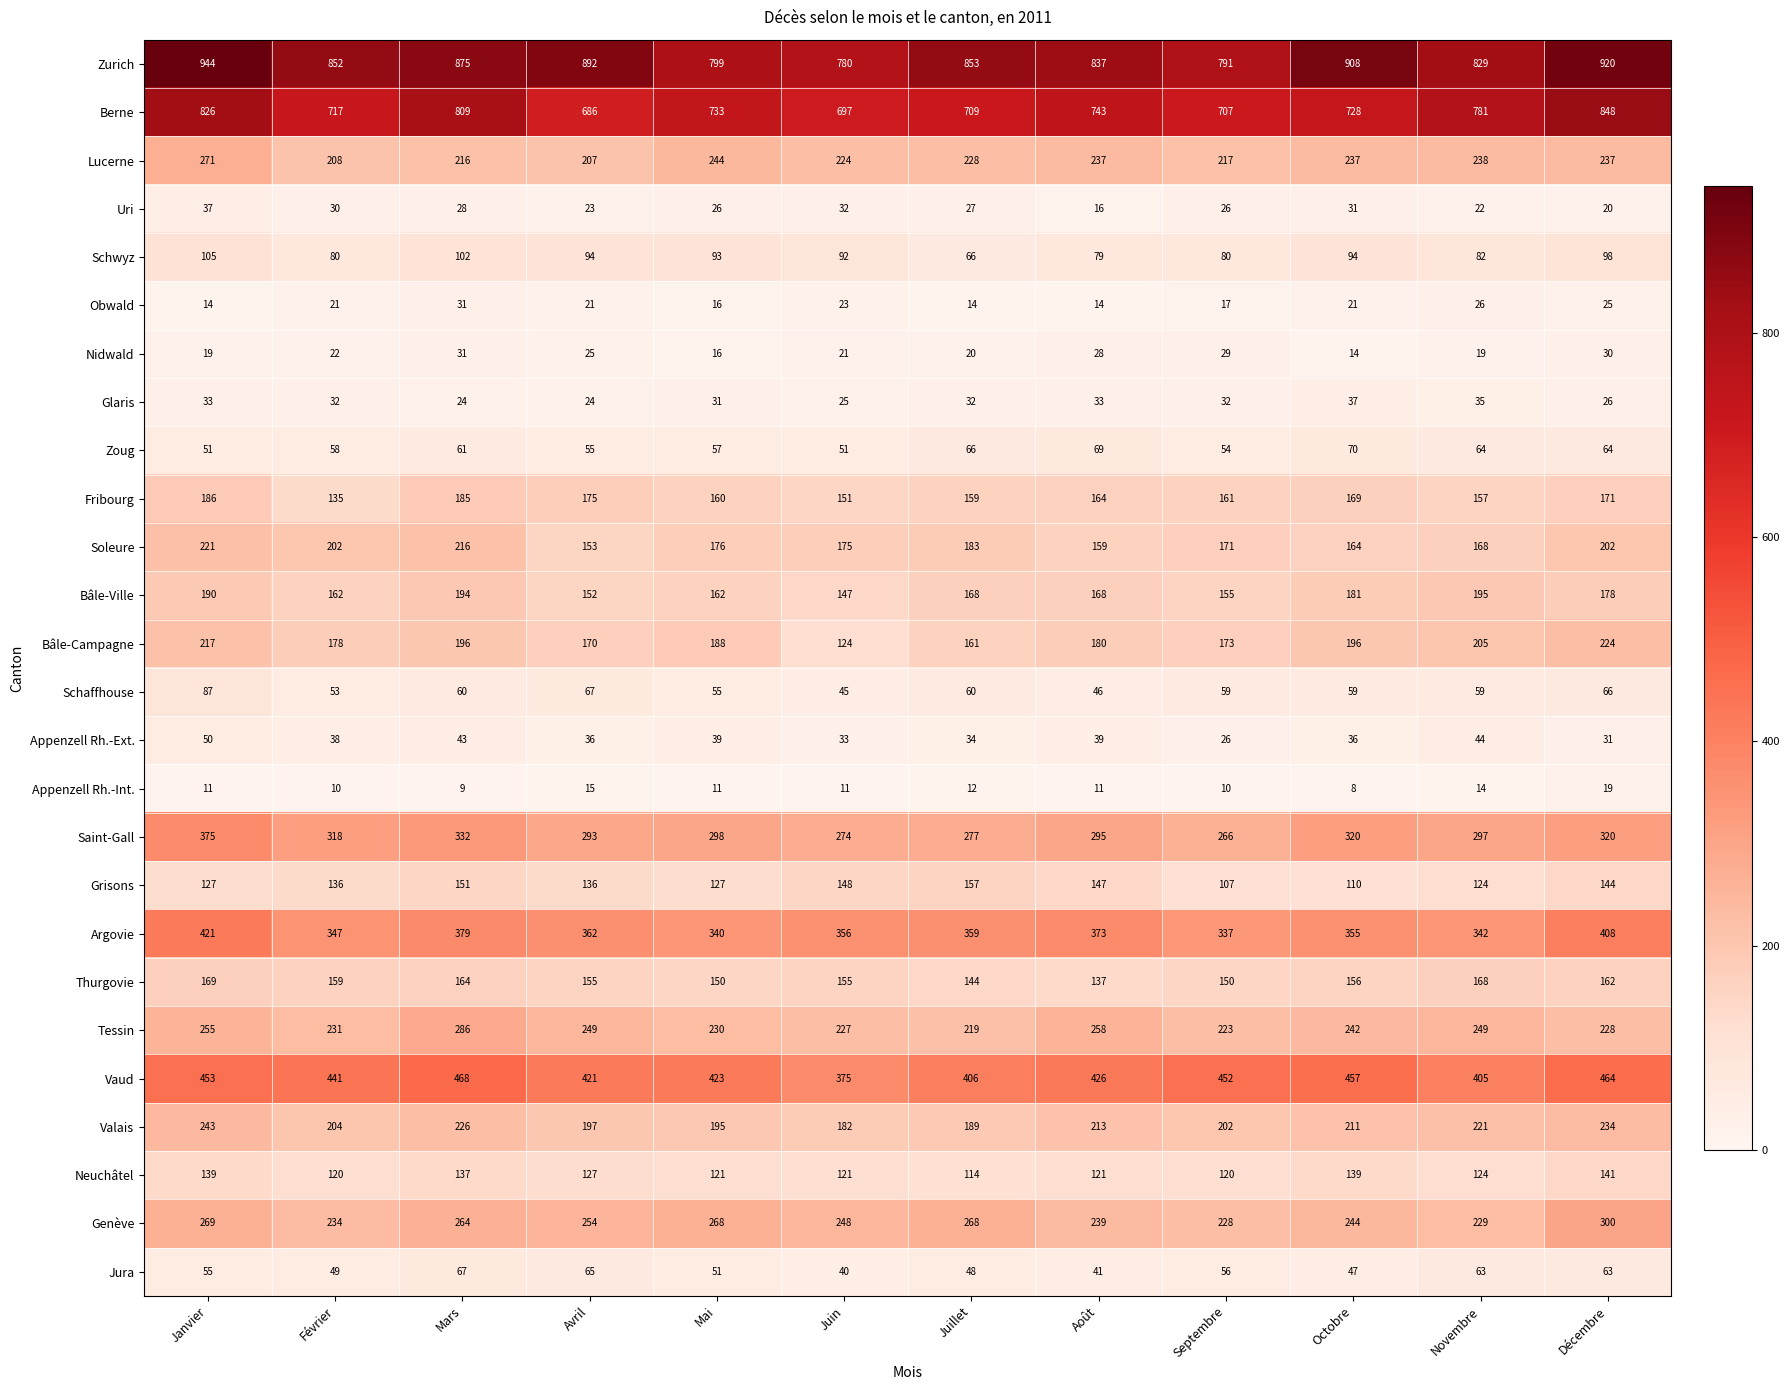

Rank the series at Octobre from lowest to highest value.

Appenzell Rh.-Int., Nidwald, Obwald, Uri, Appenzell Rh.-Ext., Glaris, Jura, Schaffhouse, Zoug, Schwyz, Grisons, Neuchâtel, Thurgovie, Soleure, Fribourg, Bâle-Ville, Bâle-Campagne, Valais, Lucerne, Tessin, Genève, Saint-Gall, Argovie, Vaud, Berne, Zurich